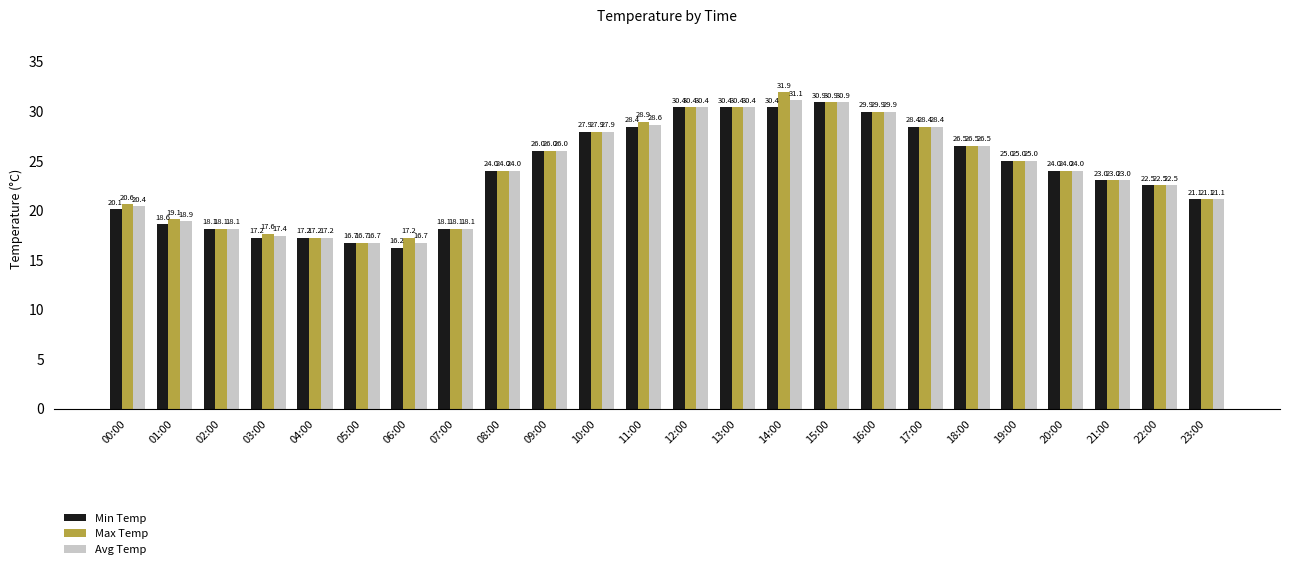

Rank the series by their average value, from highest to lowest.

Max Temp, Avg Temp, Min Temp